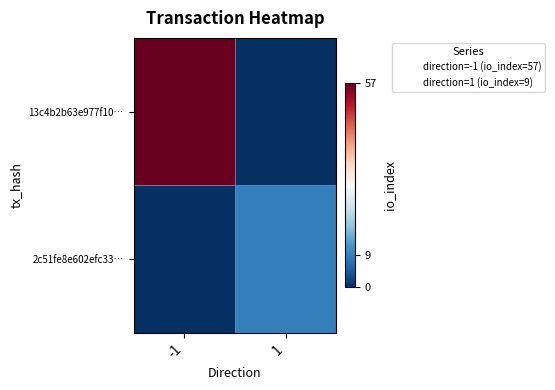

At how many categories does at least one series exceed 50?

1